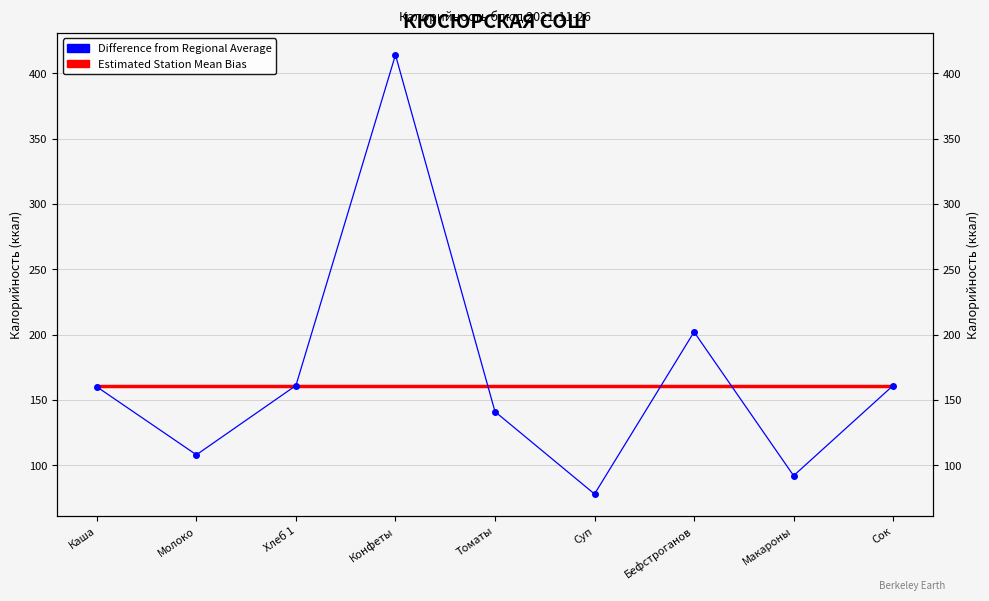

At how many categories does at least one series exceed 149?

9